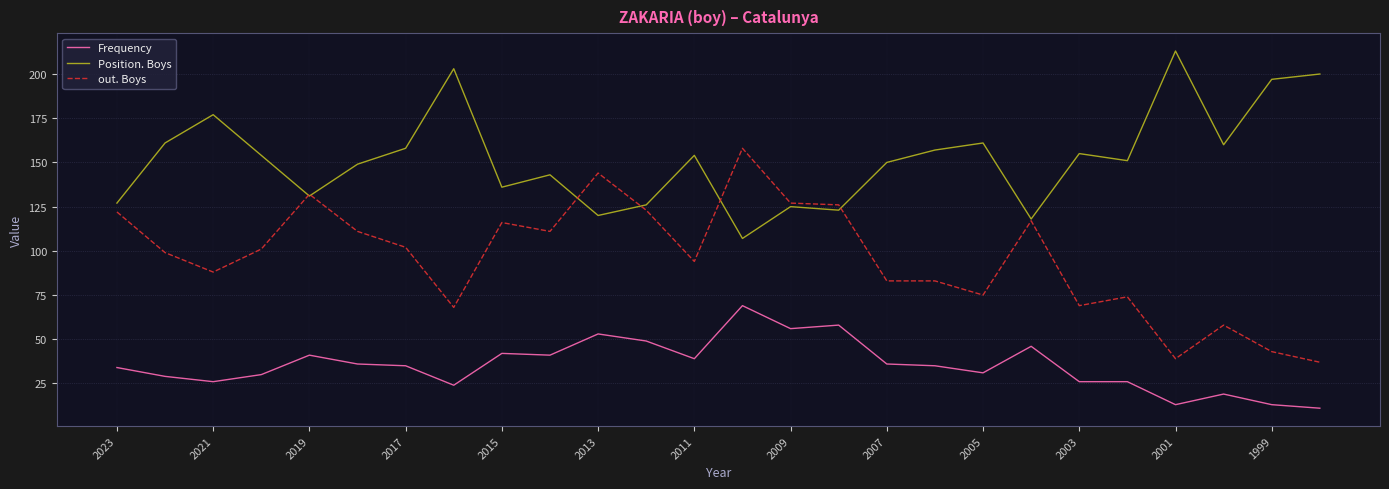

List the series in order of their overall mean, lowest first.

Frequency, out. Boys, Position. Boys